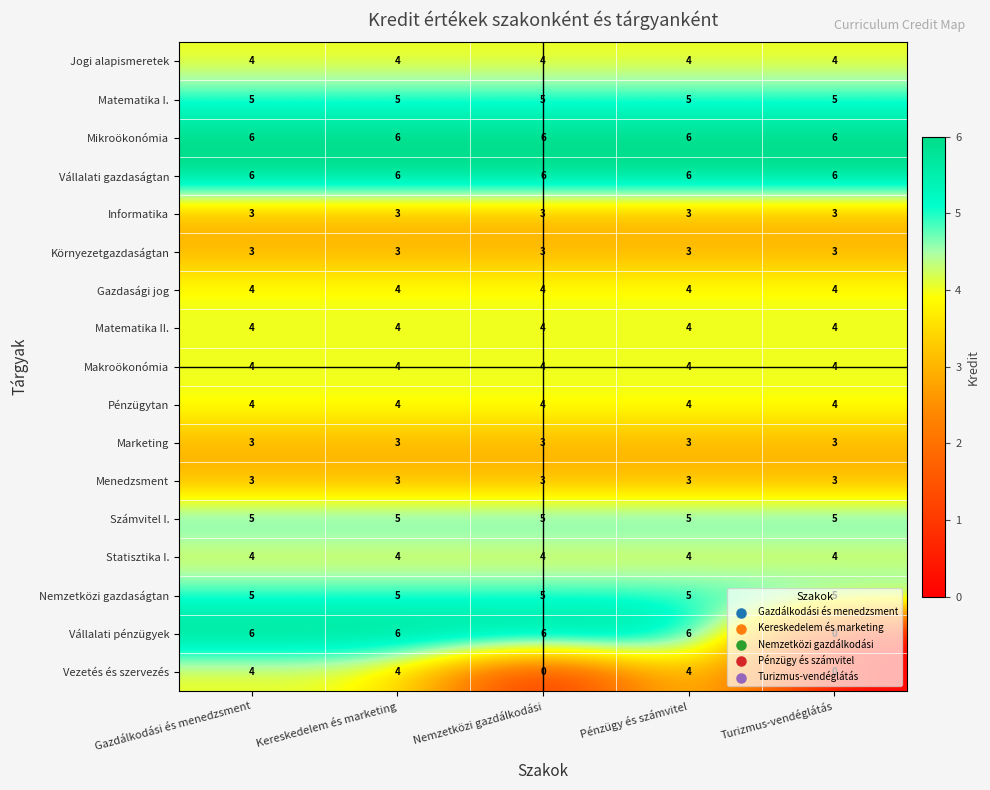

The Vezetés és szervezés series shows 2 at Turizmus-vendéglátás. True or false?

False